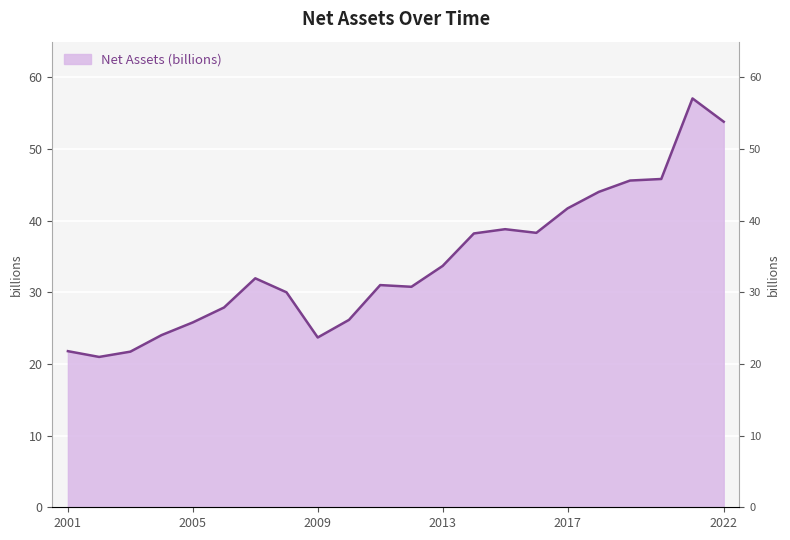

True or false: there are more than 0 points higher than both neighbors.

True